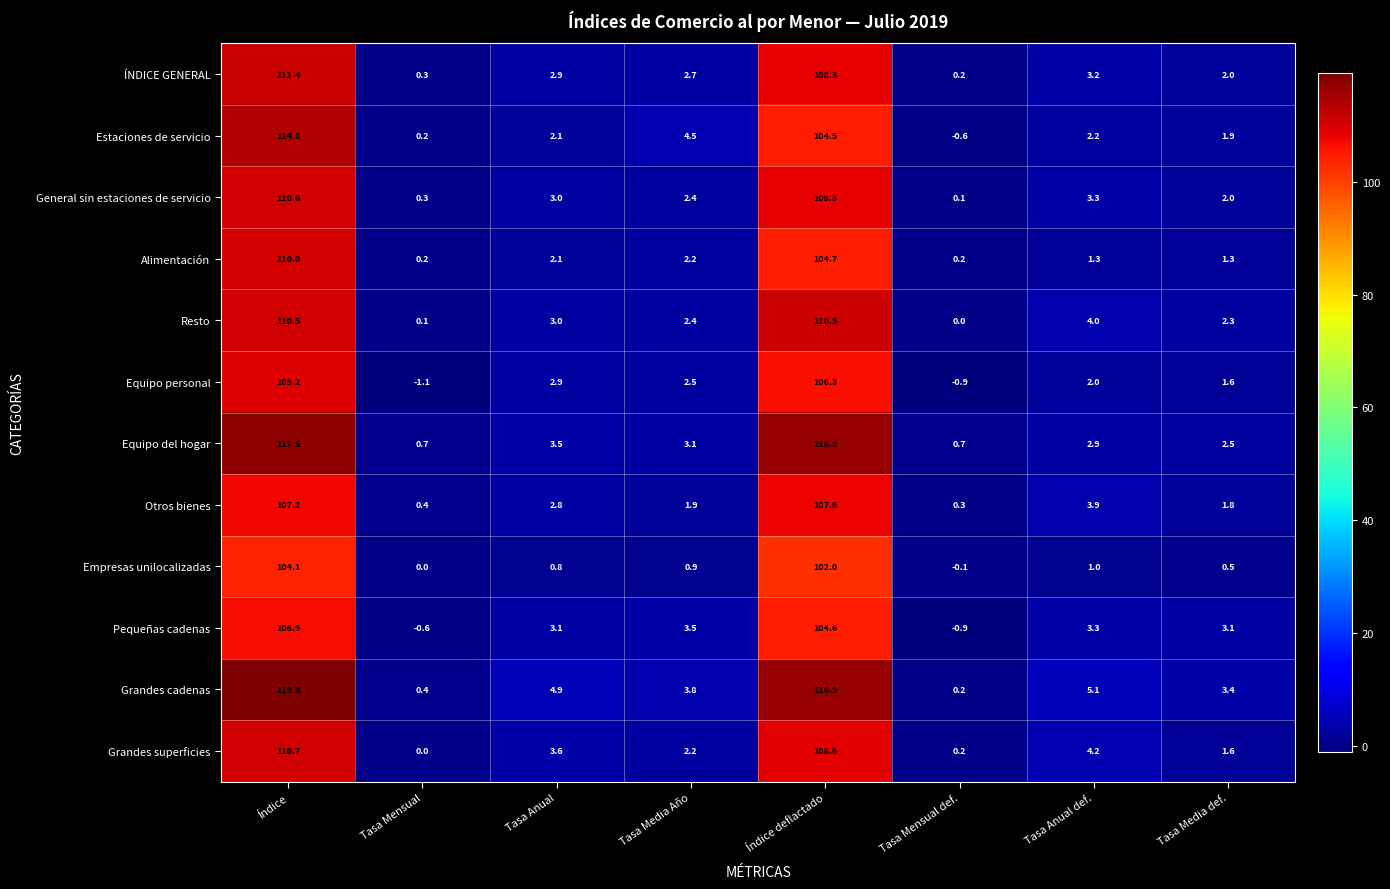

What is the total value across all series at Tasa Mensual def.?

-0.6